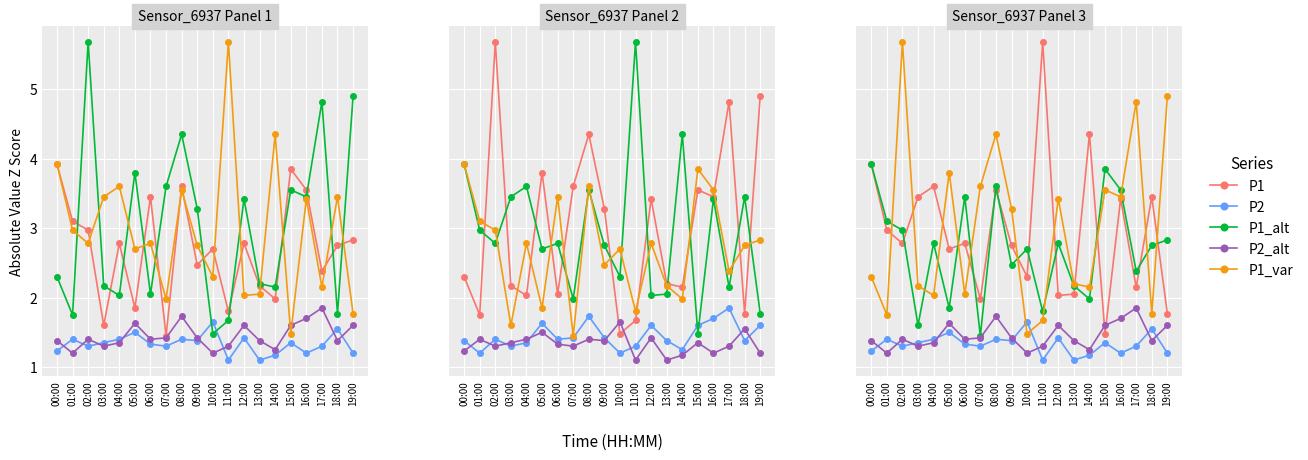

Where do P1 and P2_alt first cross each other?

14:00 and 15:00